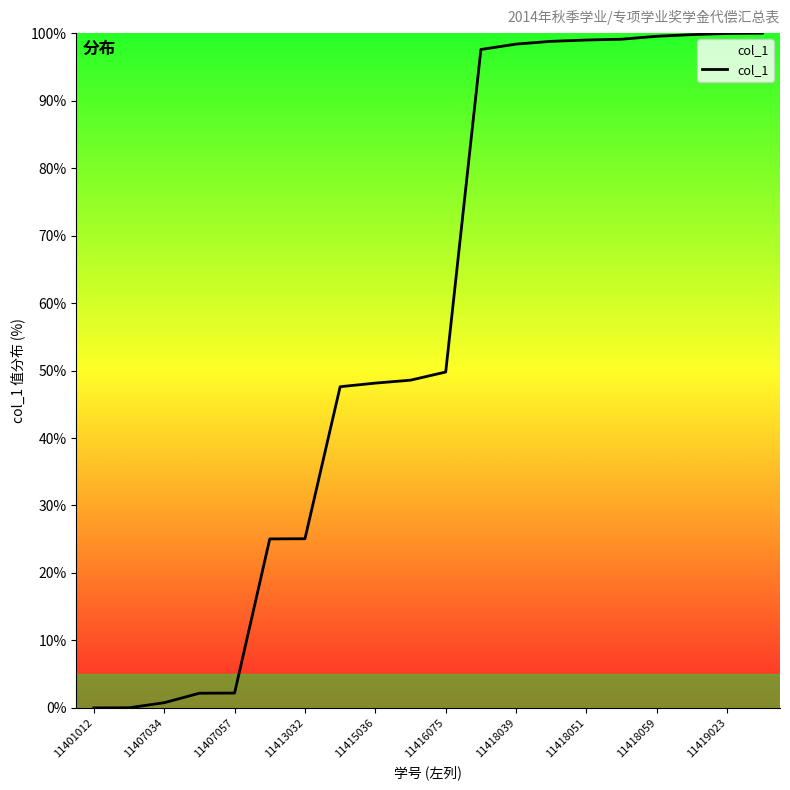

What is the maximum value shown in the chart?

100.0